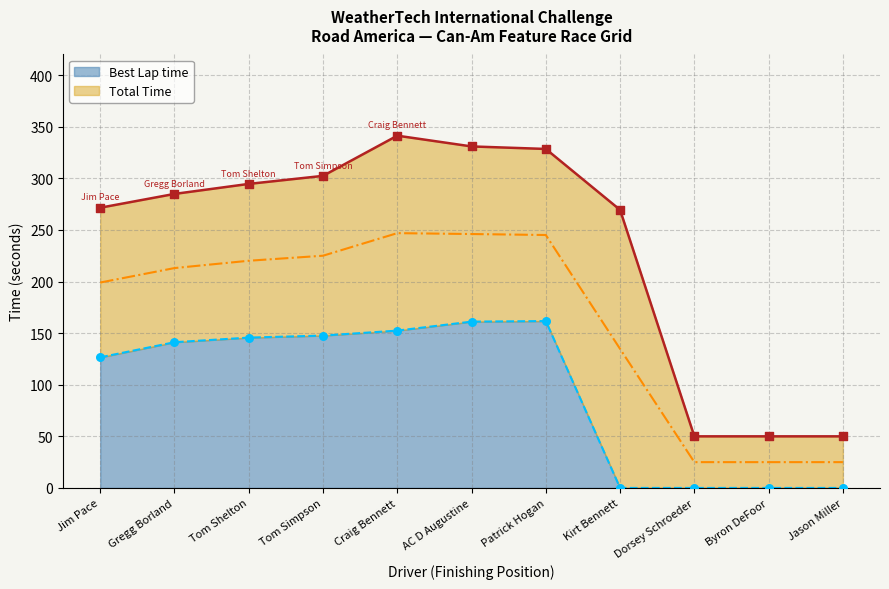

Is the value of Best Lap time at Byron DeFoor greater than the value of Total Time at Patrick Hogan?

No